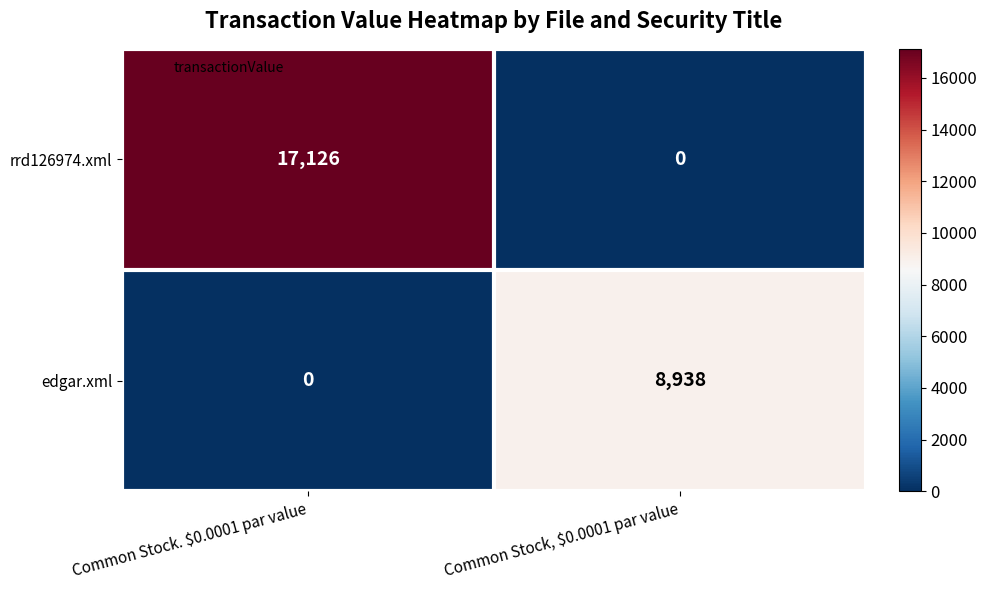

The value of edgar.xml at Common Stock, $0.0001 par value is 2719. True or false?

False